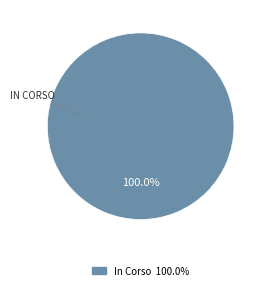

Rank the categories by value from lowest to highest.

In Corso